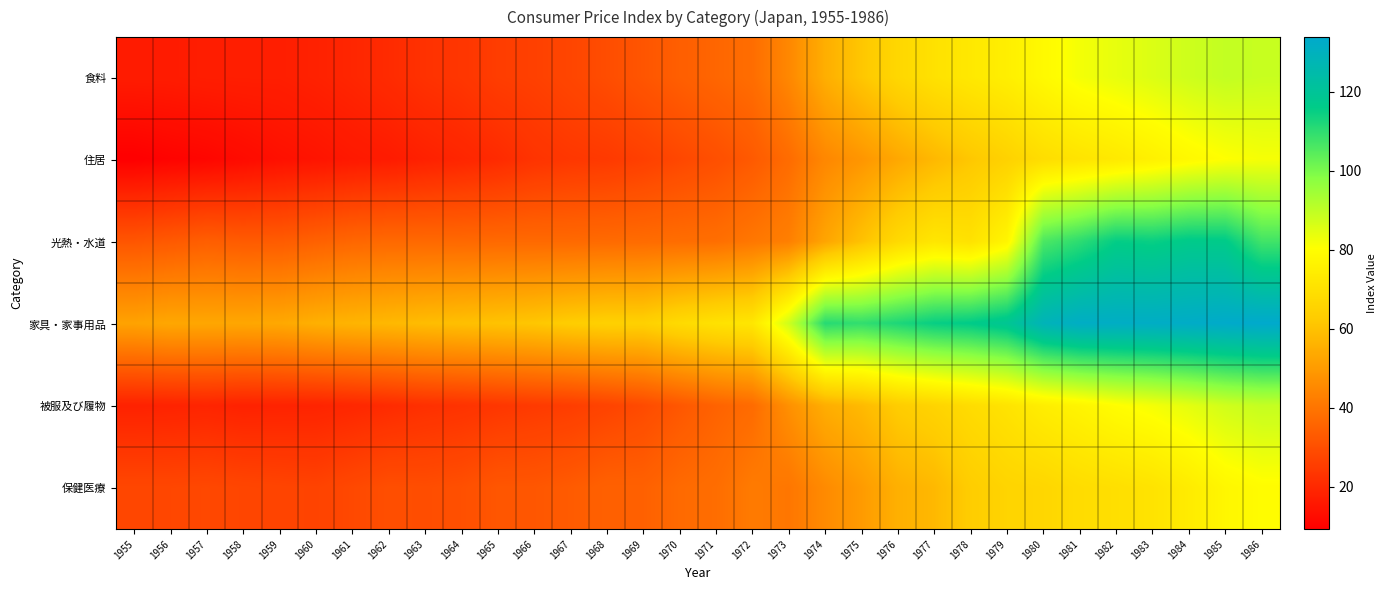

How many data points does each series have?

32